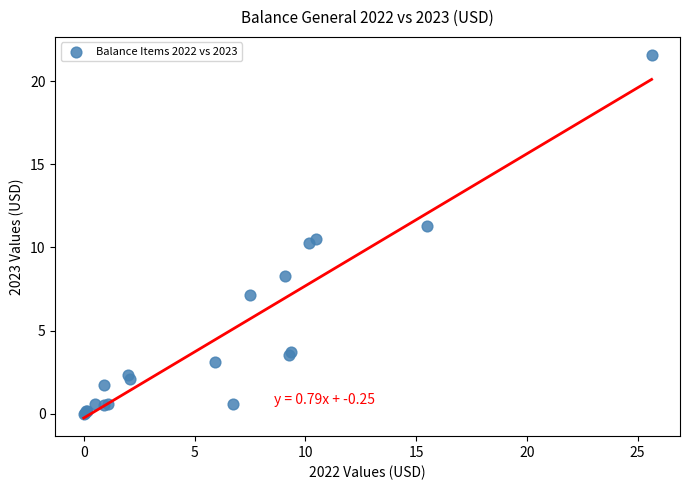

What Y value in the scatter plot is closest to 10?

10.3